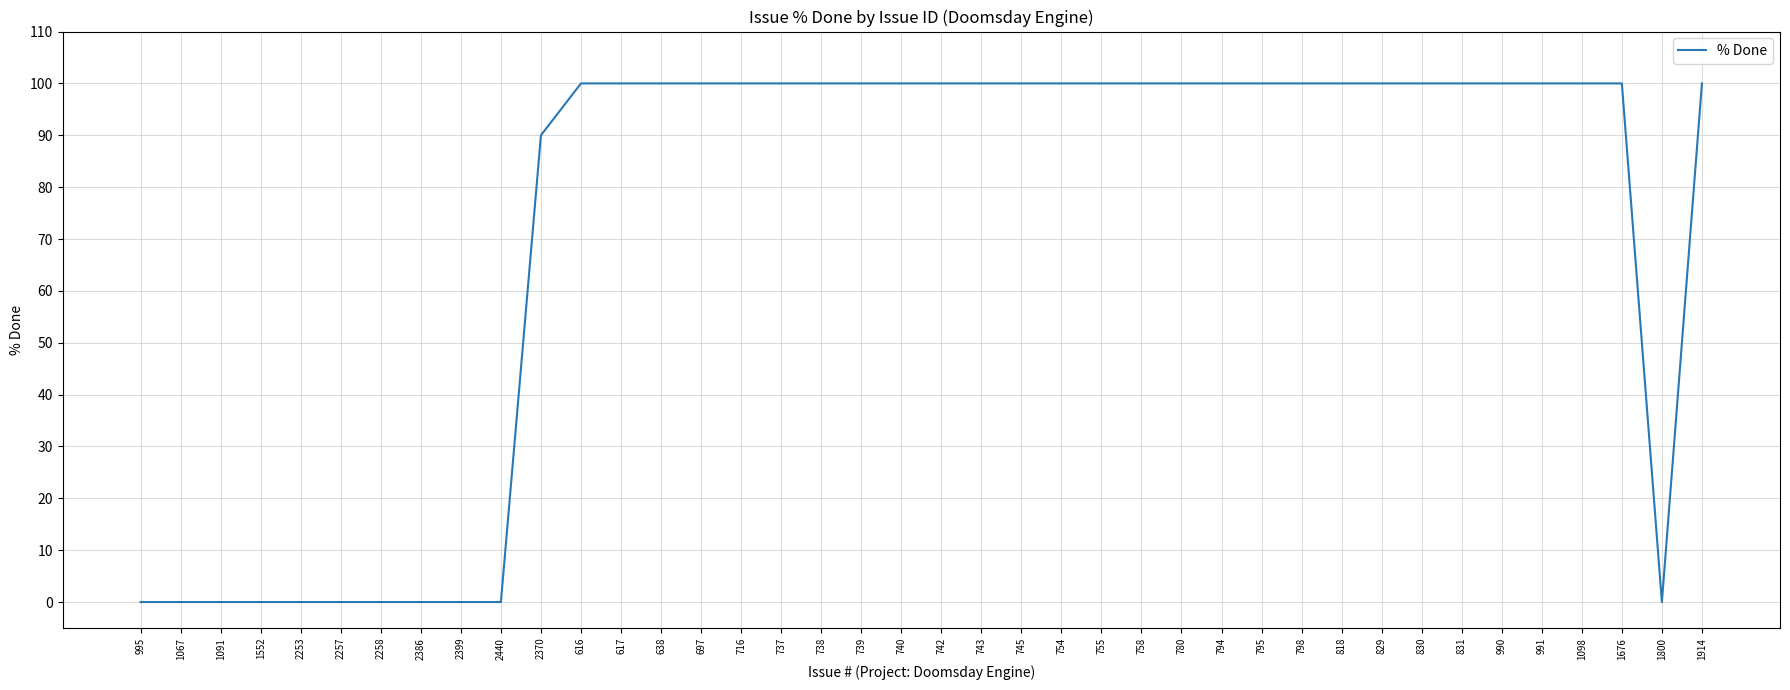

What is the difference between the maximum and minimum values?

100